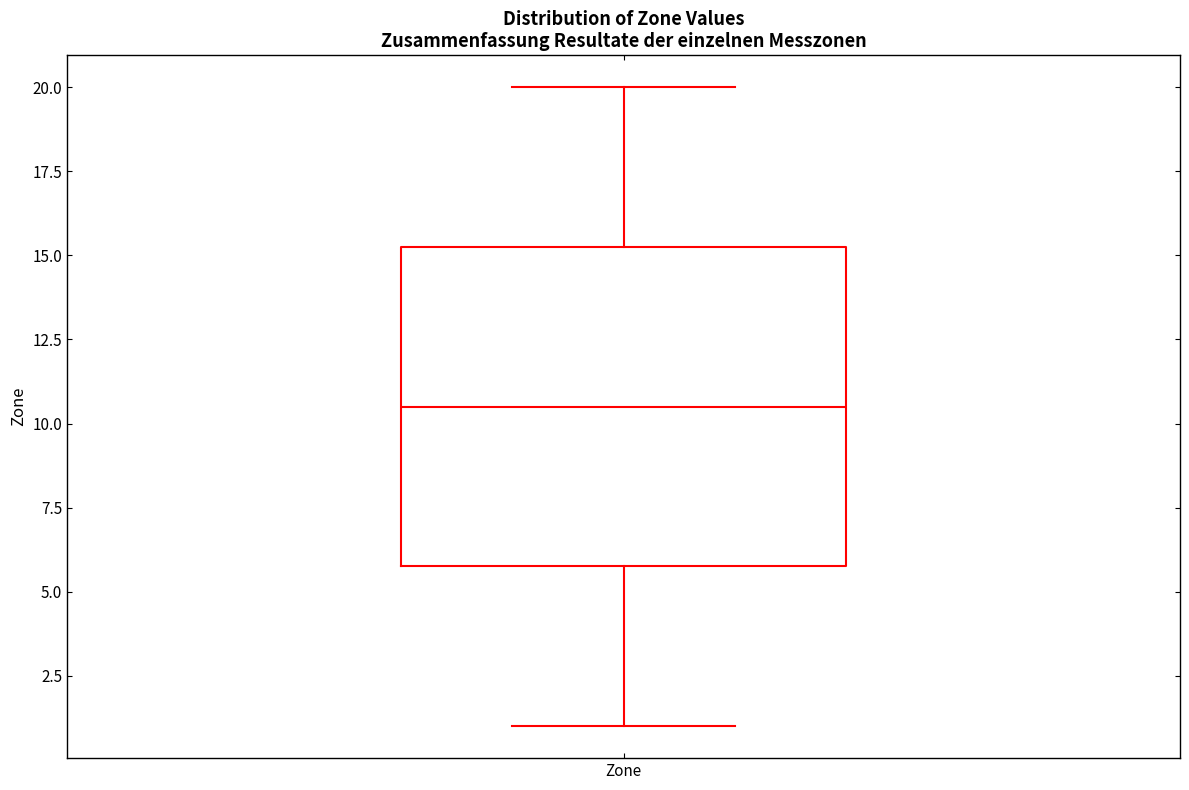

Read this box plot against the y-axis: the position of the median line, the range covered by the box, and the ends of both whiskers. The values are not printed on the chart, so give them approximately, as read against the axis.

median 10.5, box 6.0 to 15.5, whiskers 1.0 to 20.0